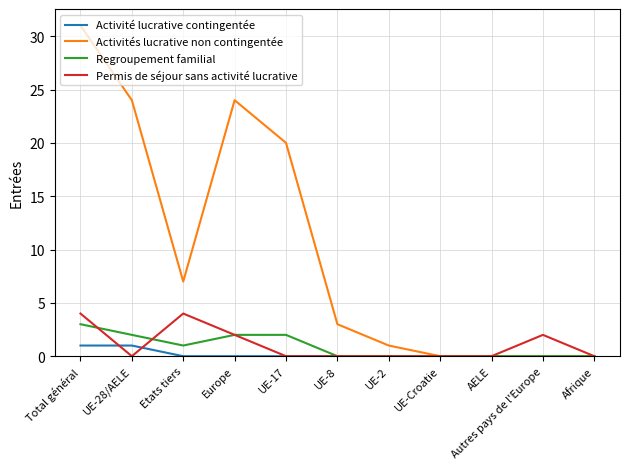

Reading right to left, list all the values displayed in this chart.

Activité lucrative contingentée: Afrique=0	Autres pays de l'Europe=0	AELE=0	UE-Croatie=0	UE-2=0	UE-8=0	UE-17=0	Europe=0	Etats tiers=0	UE-28/AELE=1	Total général=1
Activités lucrative non contingentée: Afrique=0	Autres pays de l'Europe=0	AELE=0	UE-Croatie=0	UE-2=1	UE-8=3	UE-17=20	Europe=24	Etats tiers=7	UE-28/AELE=24	Total général=31
Regroupement familial: Afrique=0	Autres pays de l'Europe=0	AELE=0	UE-Croatie=0	UE-2=0	UE-8=0	UE-17=2	Europe=2	Etats tiers=1	UE-28/AELE=2	Total général=3
Permis de séjour sans activité lucrative: Afrique=0	Autres pays de l'Europe=2	AELE=0	UE-Croatie=0	UE-2=0	UE-8=0	UE-17=0	Europe=2	Etats tiers=4	UE-28/AELE=0	Total général=4